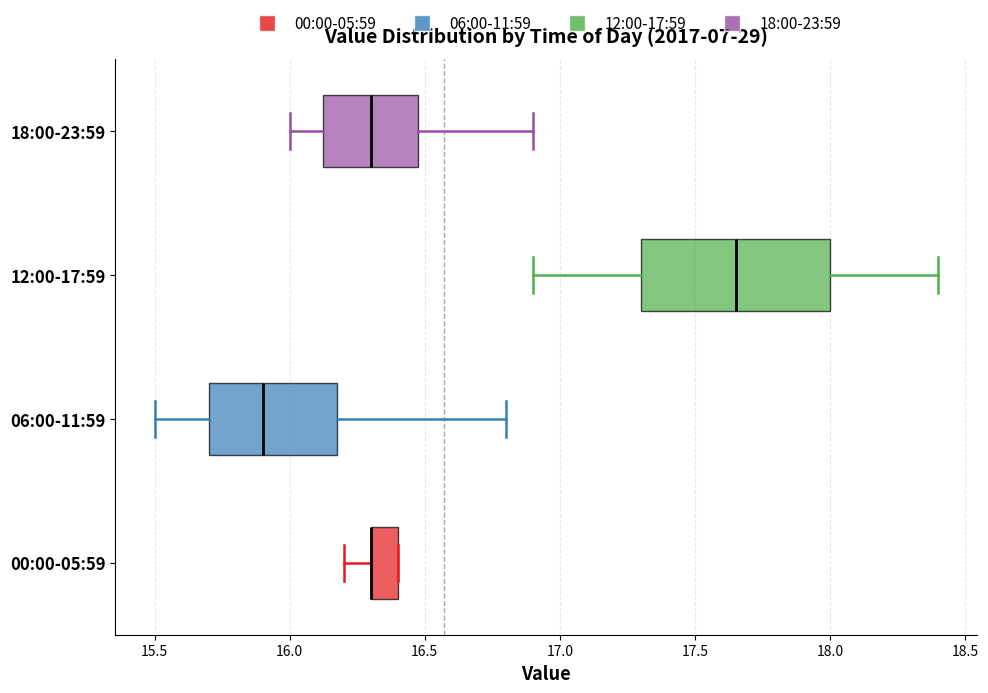

Where is the right edge of the box for 06:00-11:59 on the x-axis? The values are not printed on the chart, so give them approximately, as read against the axis.

16.20